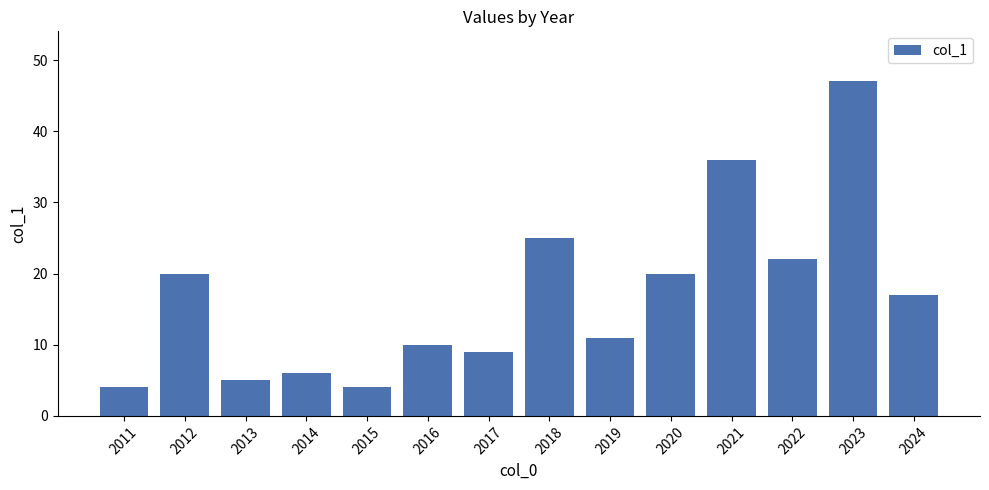

What is the change in value from 2019 to 2023?

+36